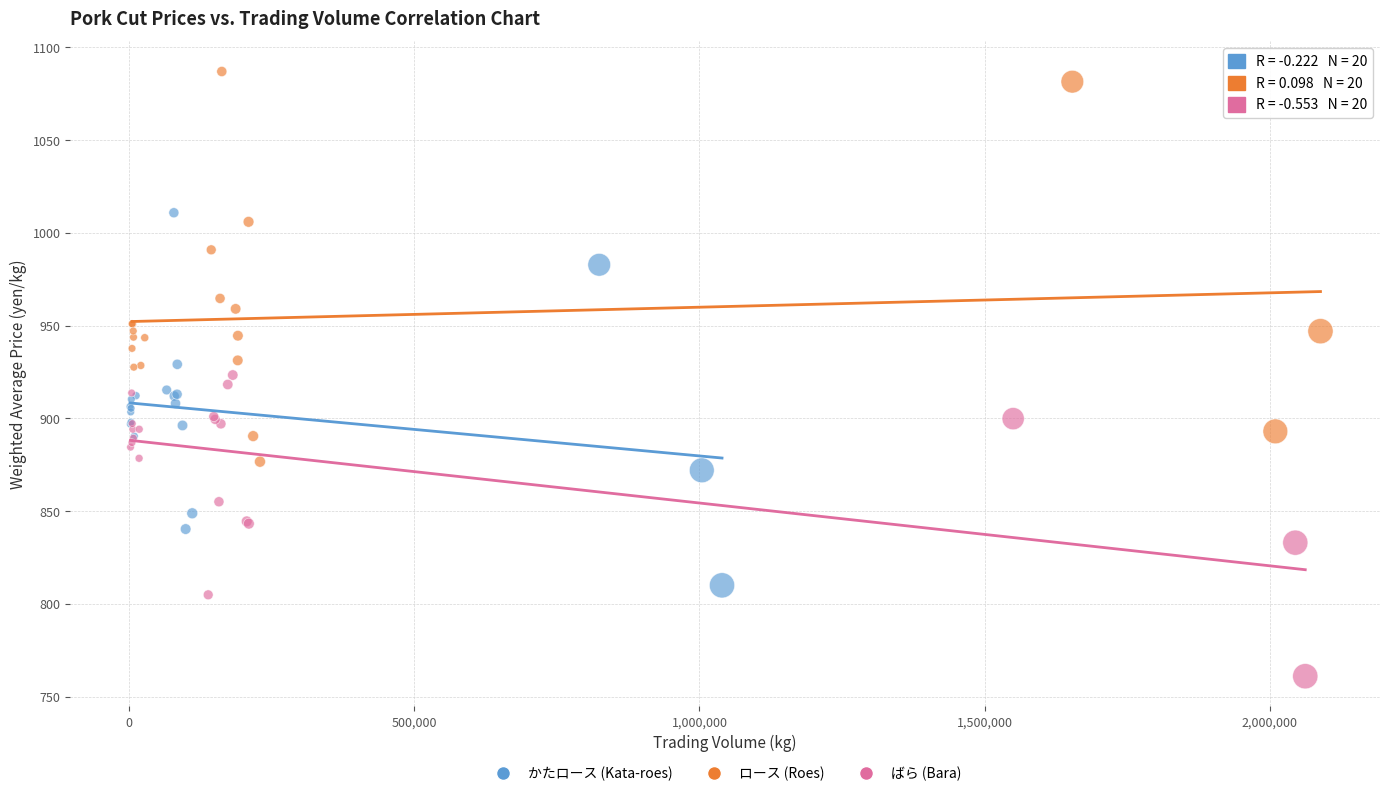

Which series has the widest spread of Y values?

ロース (Roes)